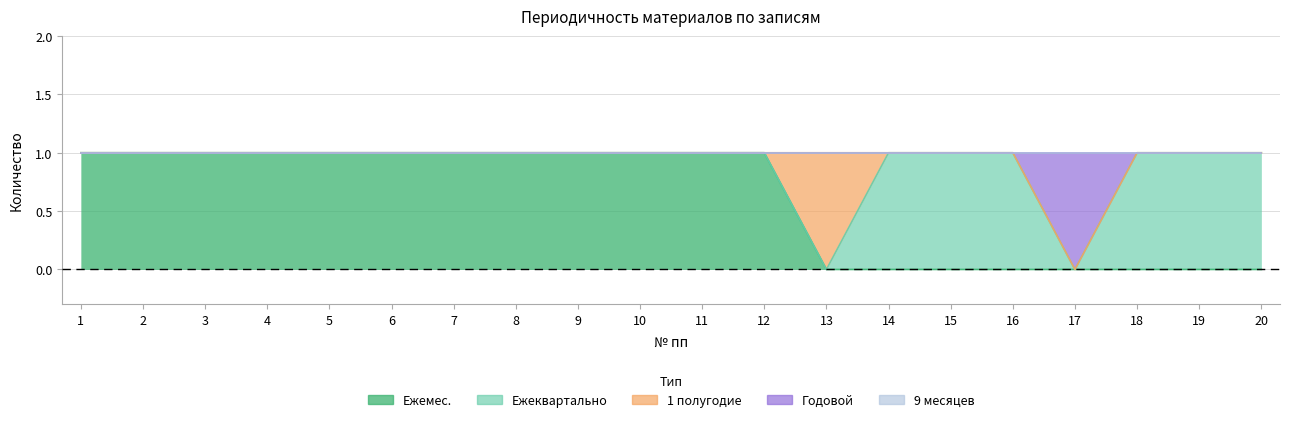

Which series changed the most between 9 and 10?

Ежемес.